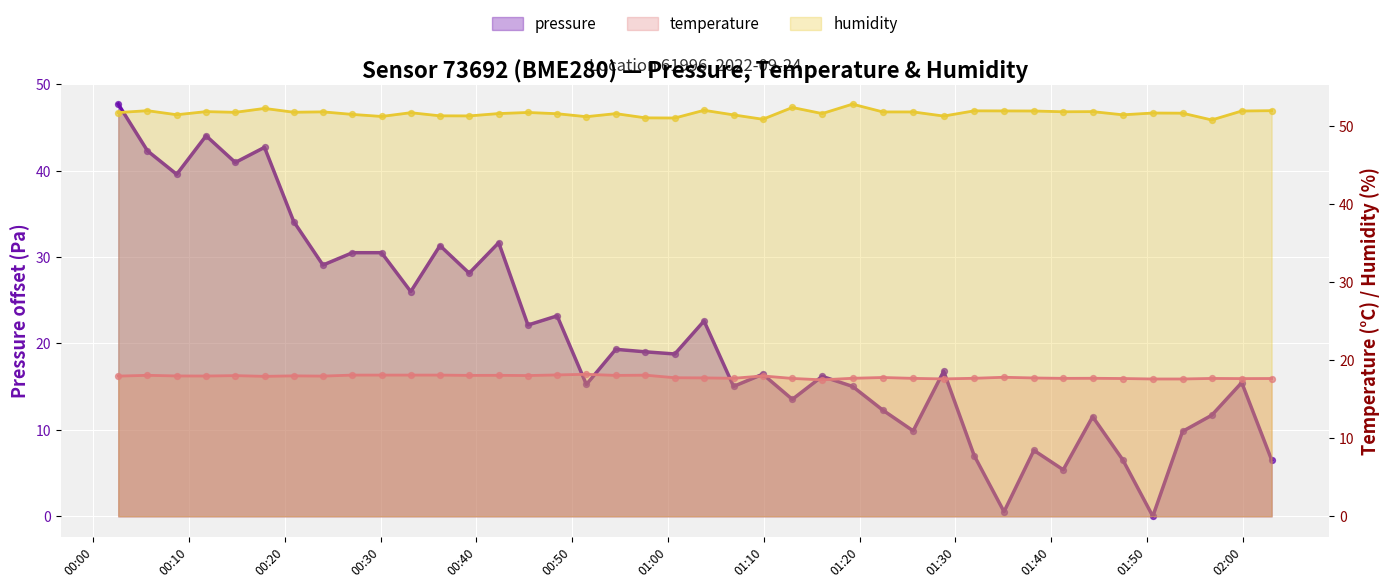

Which series has the widest spread of Y values?

pressure